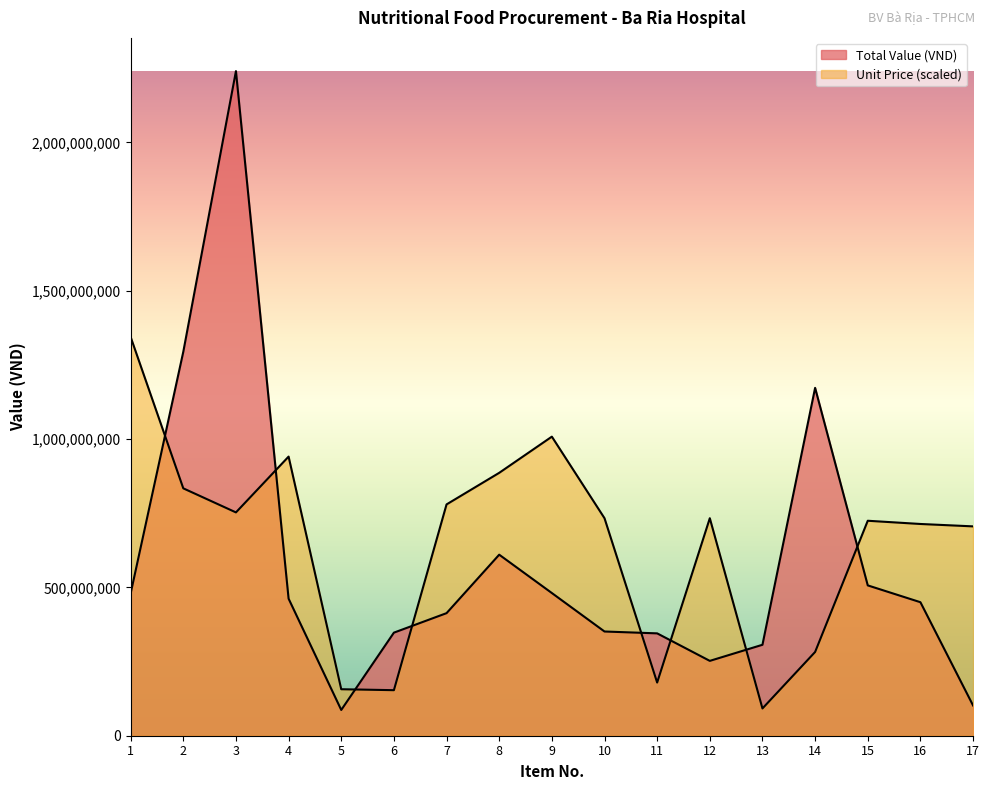

List the series in order of their overall mean, highest first.

Unit Price, Total Value